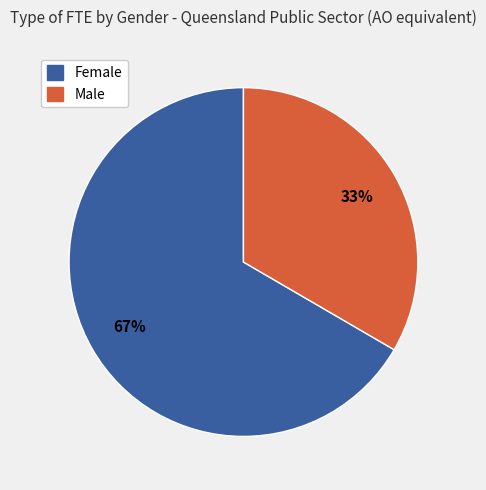

How many segments does this pie chart have?

2